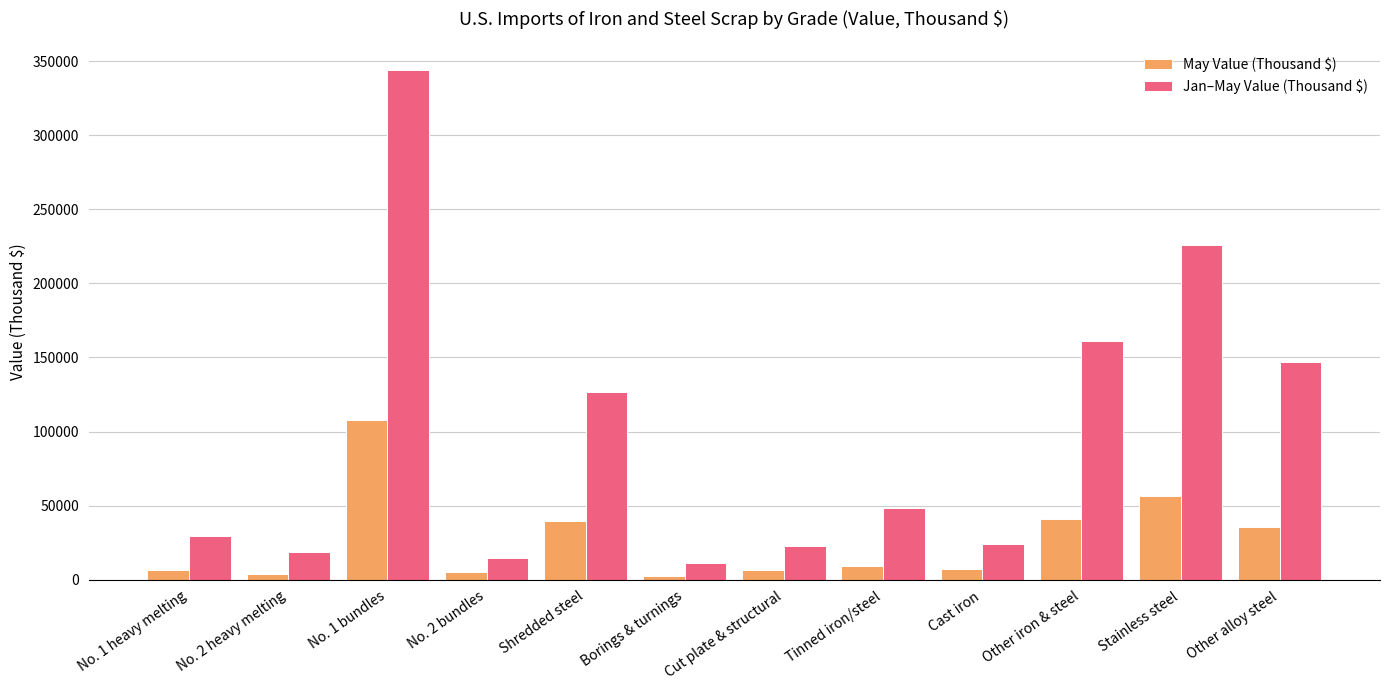

At Shredded steel, list the series in order from largest to smallest.

Jan–May Value (Thousand $), May Value (Thousand $)